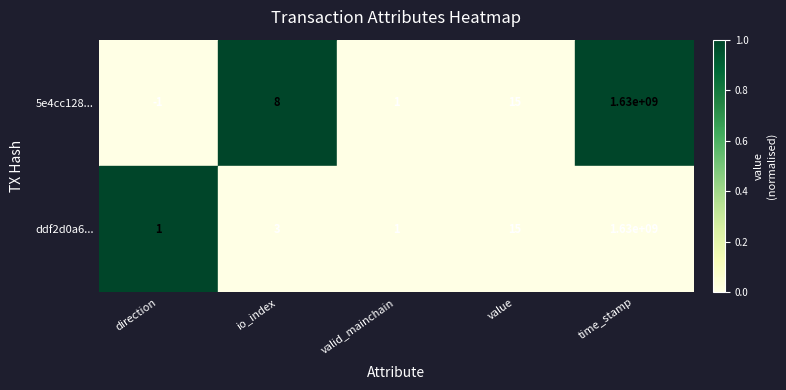

Count the number of data series in this chart.

2